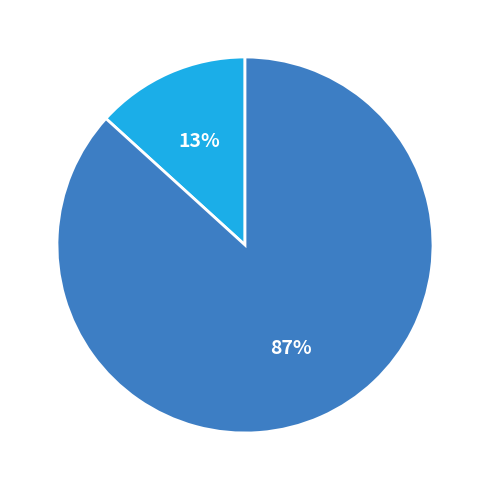

Is there any slice that represents more than half of the pie?

Yes